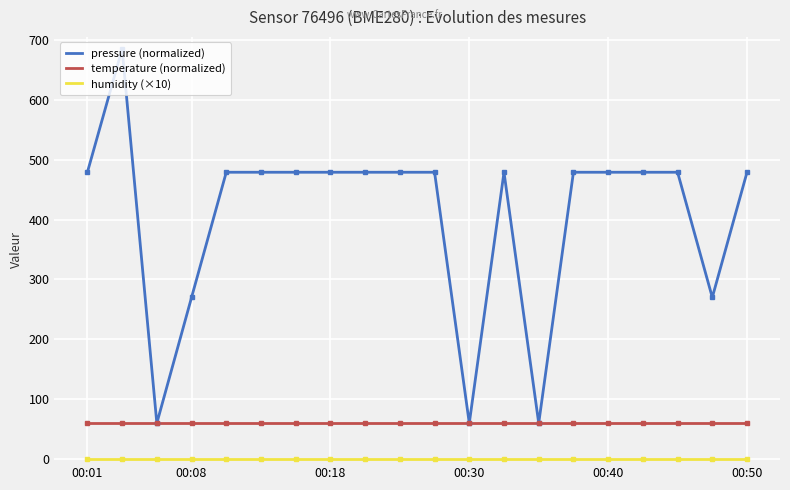

Which series has the widest spread of values?

pressure (normalized)